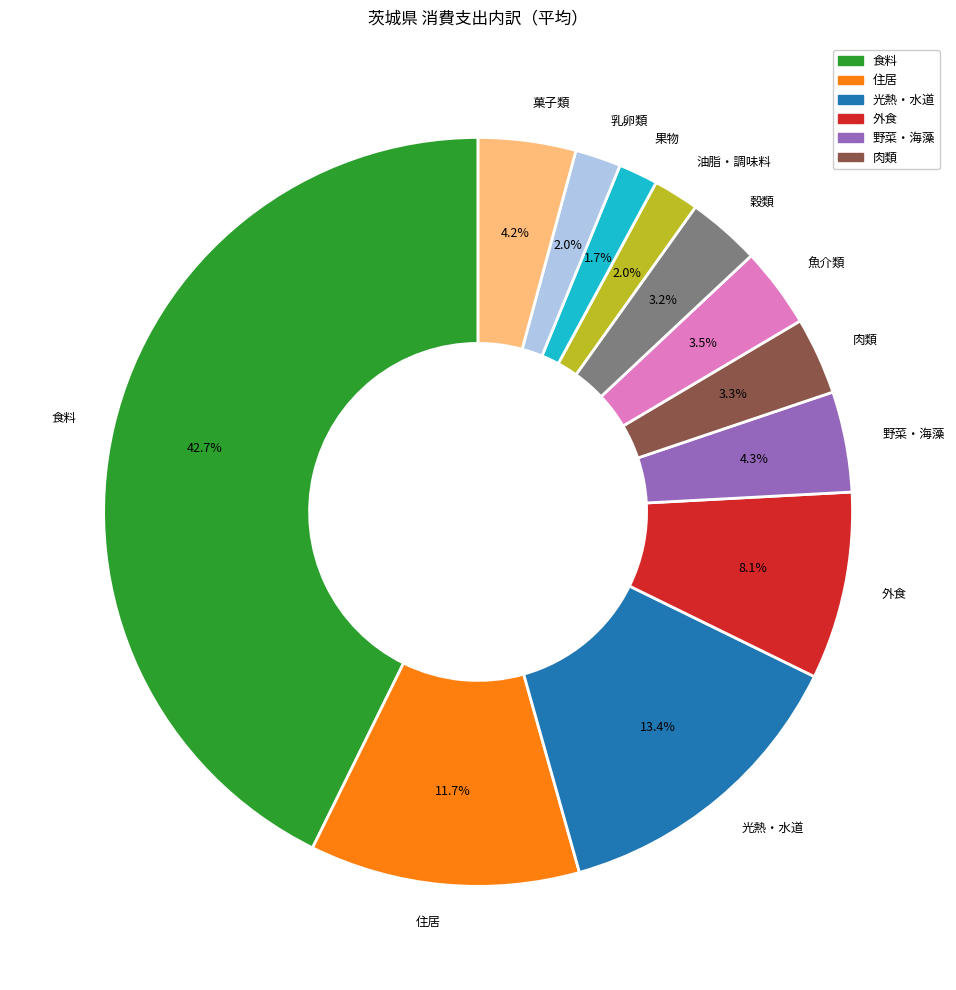

Does 肉類 account for over 50% of the chart?

No